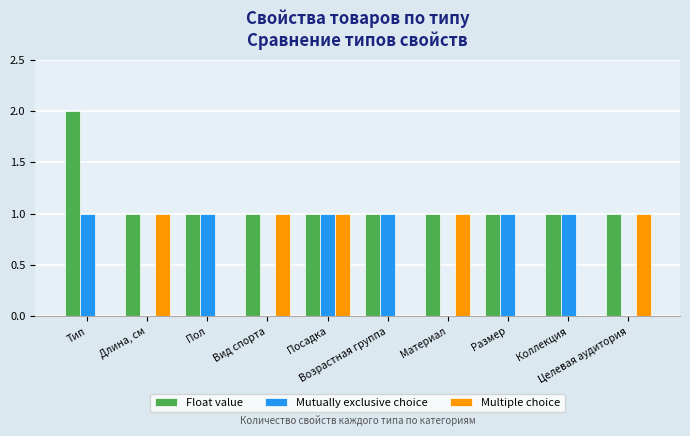

Which series has the largest total across all categories?

Float value